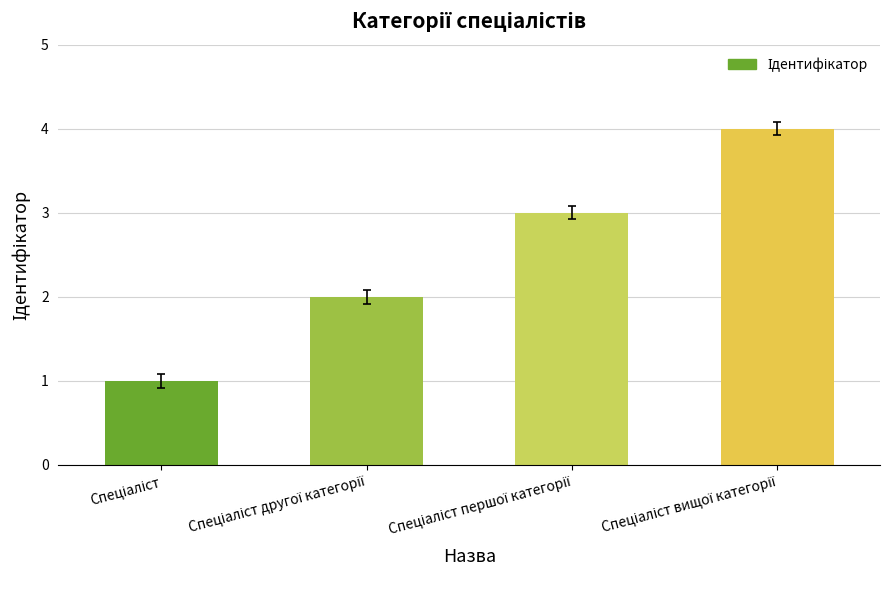

Does the chart contain stacked bars?

No